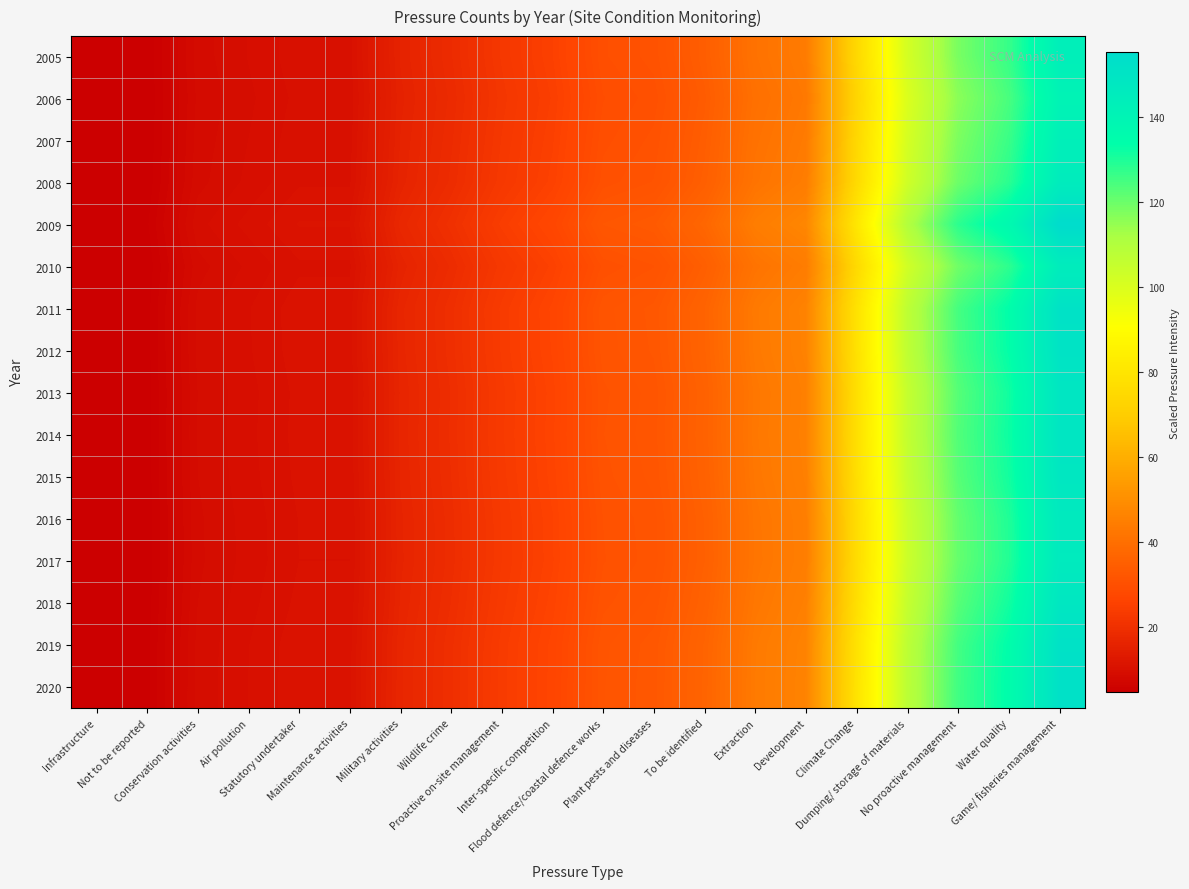

What is the total value across all series at Plant pests and diseases?

507.3